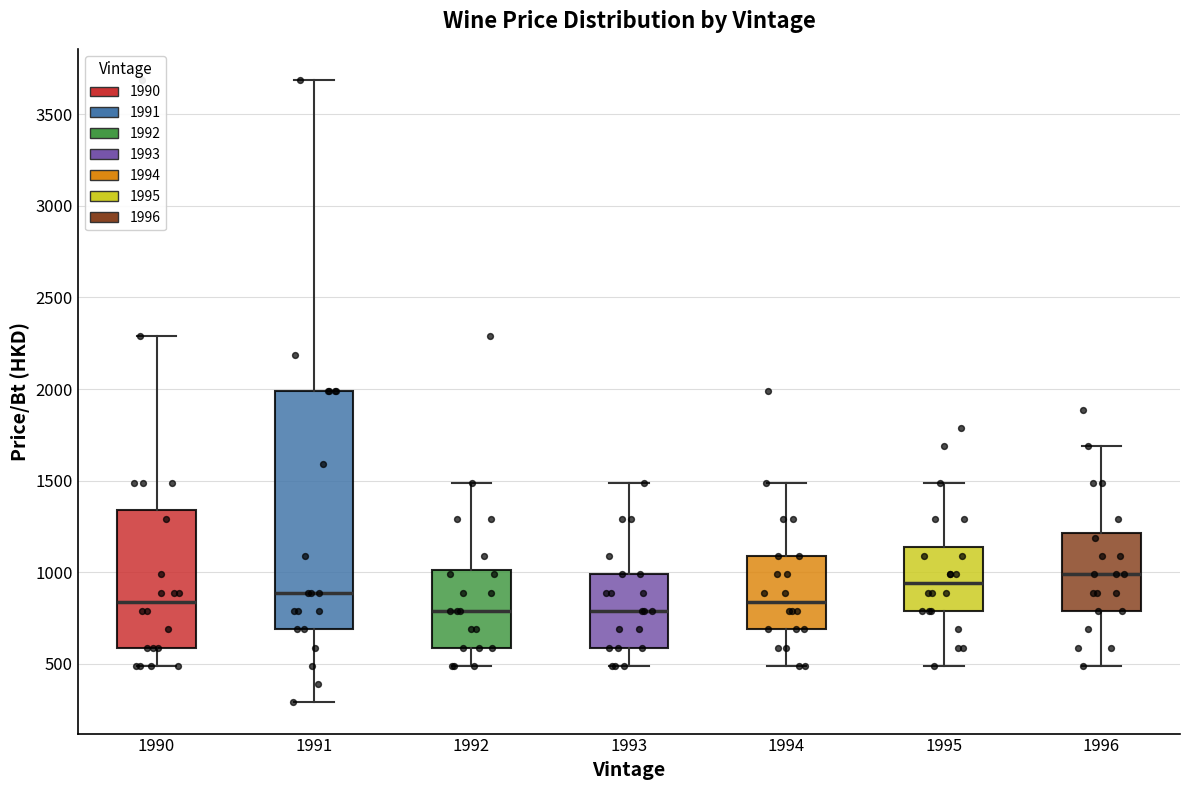

Where does the lower whisker of the box at x = 1995 end on the y-axis? The values are not printed on the chart, so give them approximately, as read against the axis.

500